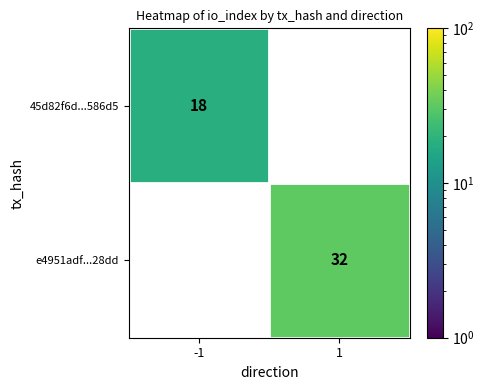

True or false: e4951adf...28dd has a value of 32 at 1.

True